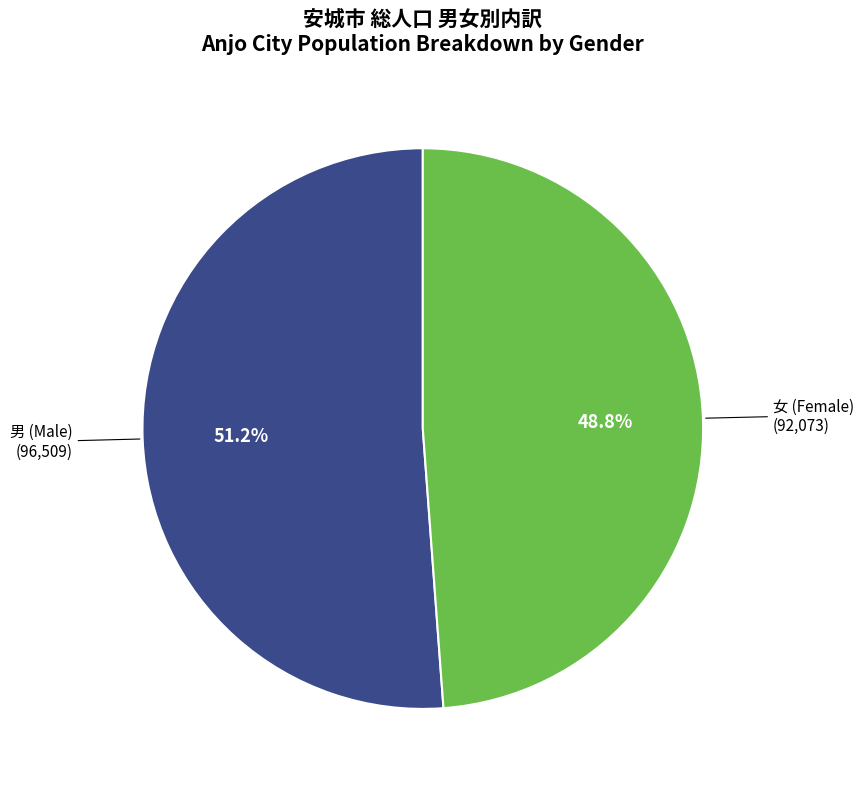

Does any single category account for the majority?

Yes